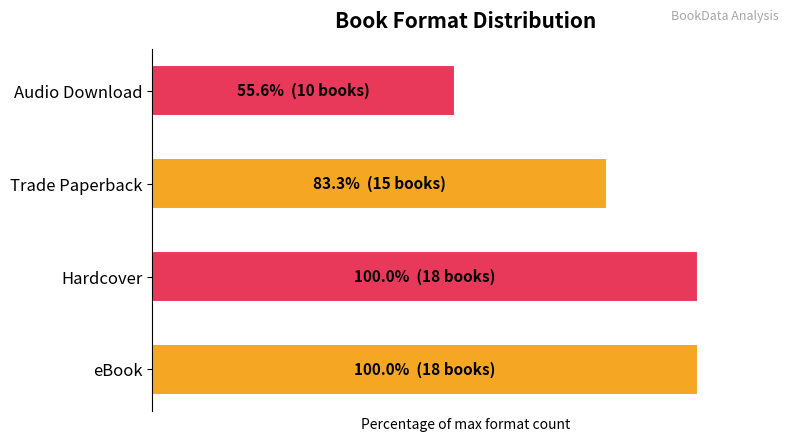

Does the chart contain any negative values?

No